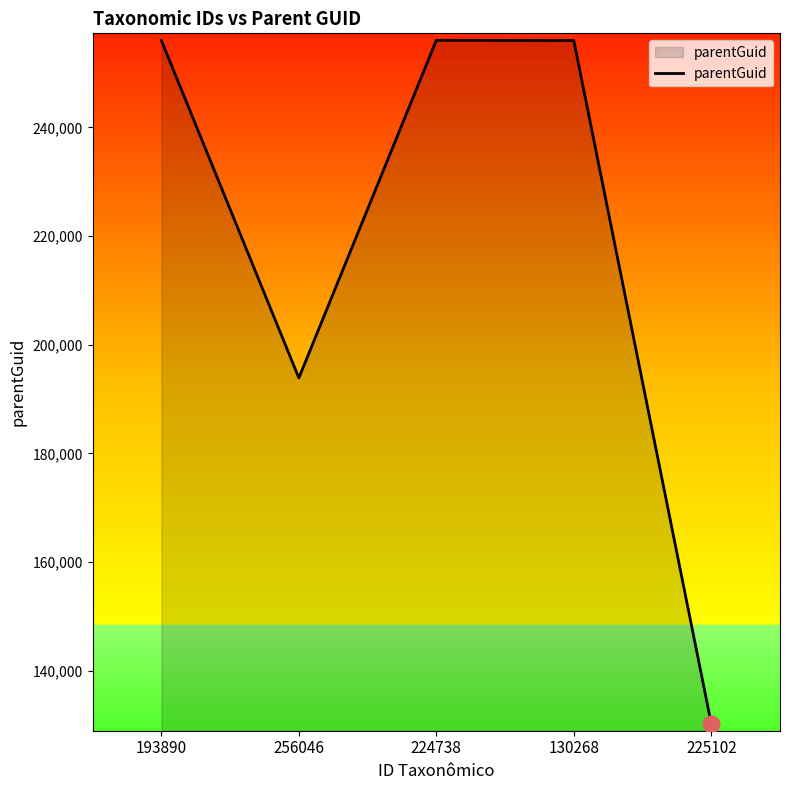

How many categories are shown in the chart?

5